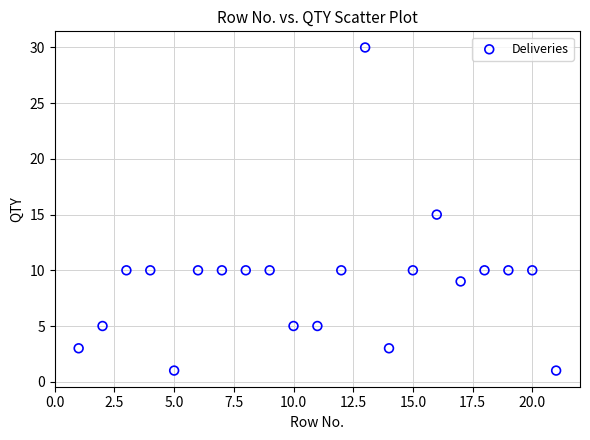

What is the range of Y values (max minus min)?

29